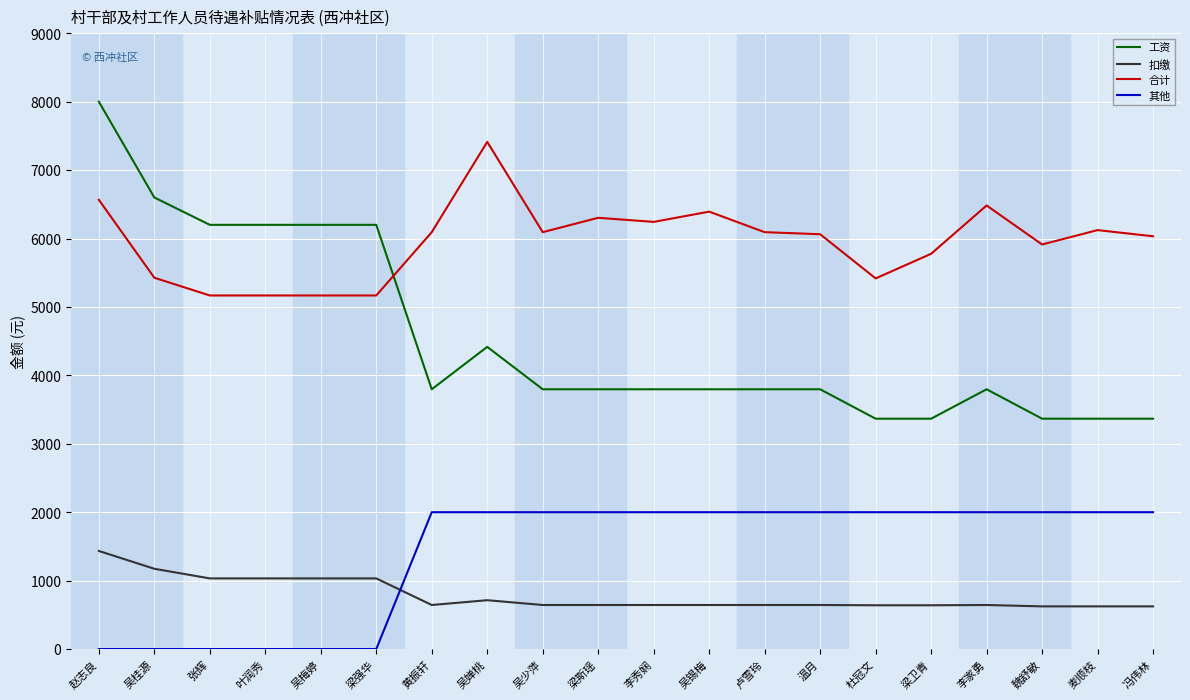

The value of 合计 at 温月 is 6062.9. True or false?

True